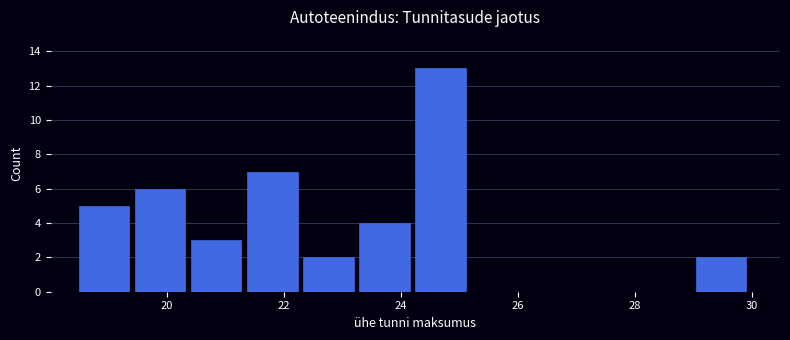

Over which range of the x-axis is the bar tallest?

24.2 to 25.2